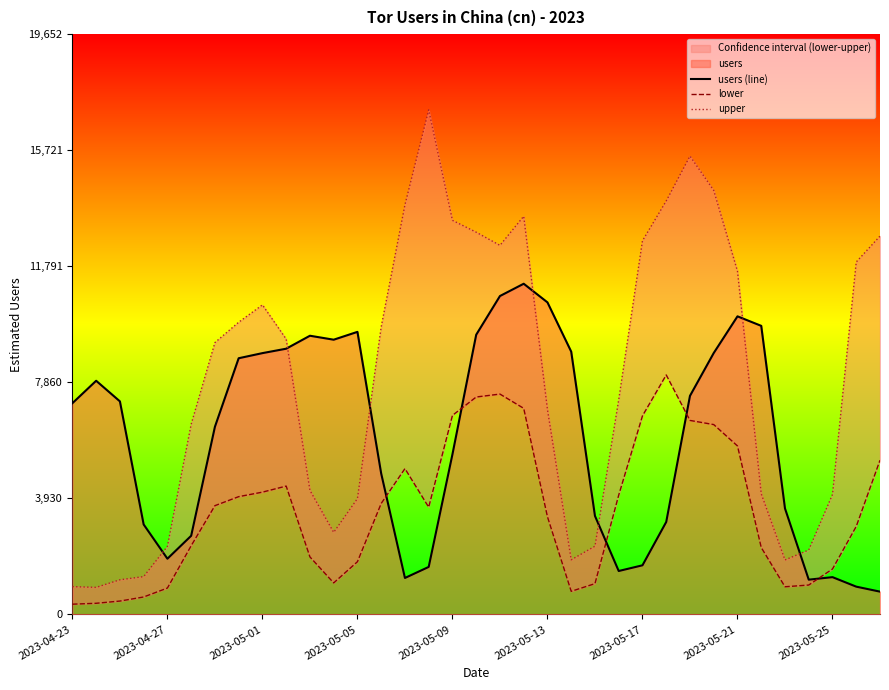

The value of users (line) at 2023-04-27 is 2686. True or false?

False